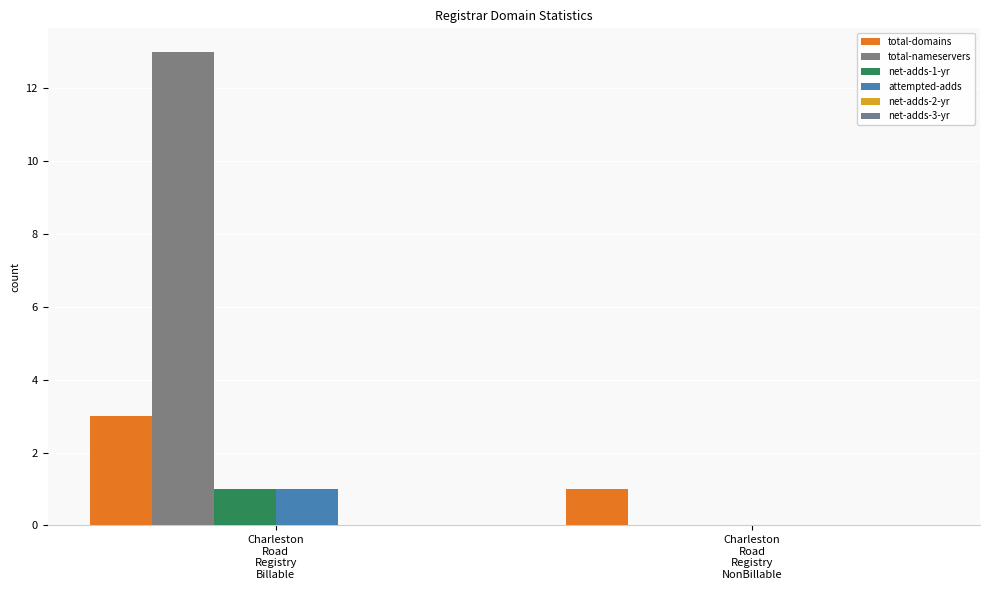

How many categories are shown in the chart?

2